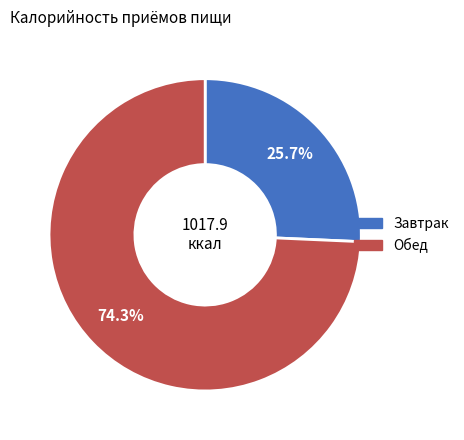

To the nearest percent, what is the difference between the Завтрак and Обед slice percentages?

49%